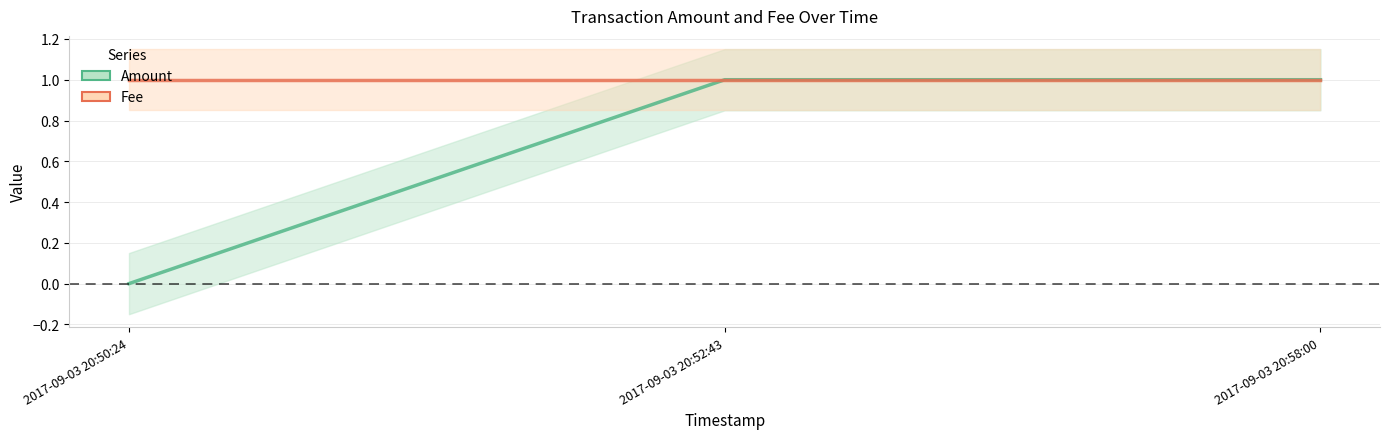

At 2017-09-03 20:58:00, list the series in order from largest to smallest.

Amount, Fee